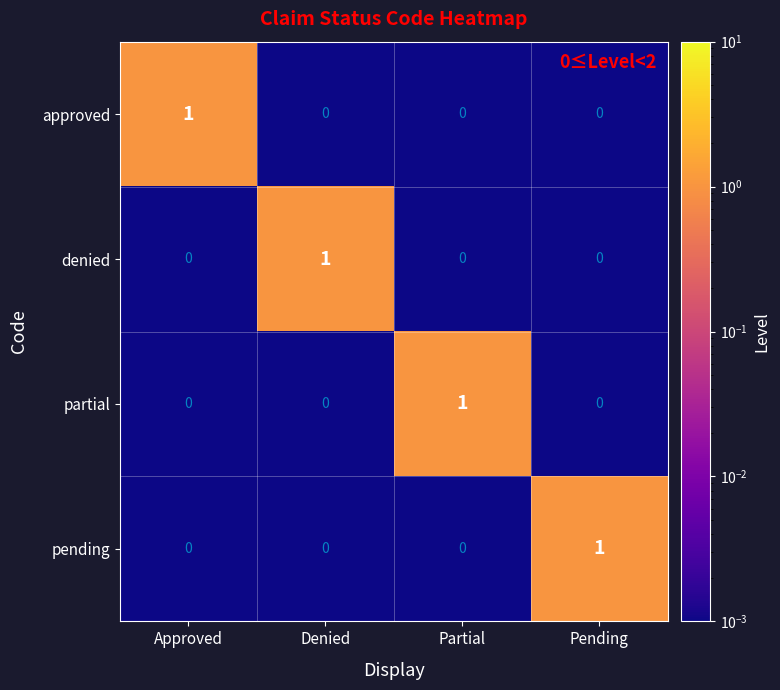

Is it true that approved equals -1 at Partial?

False